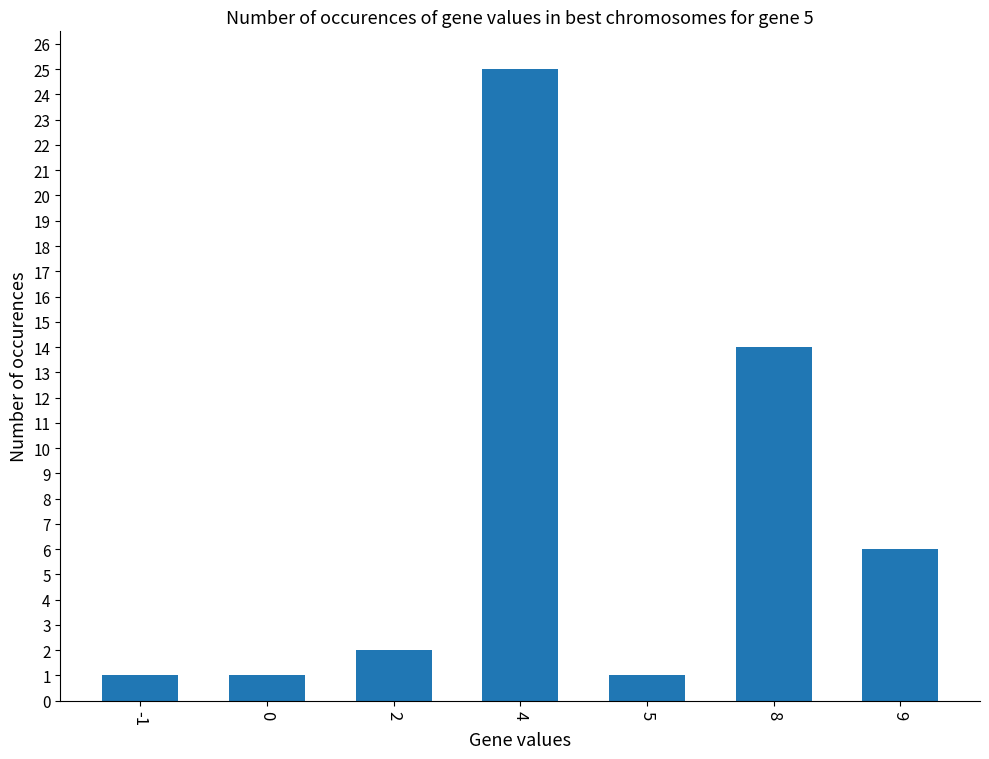

Does the chart contain any negative values?

No